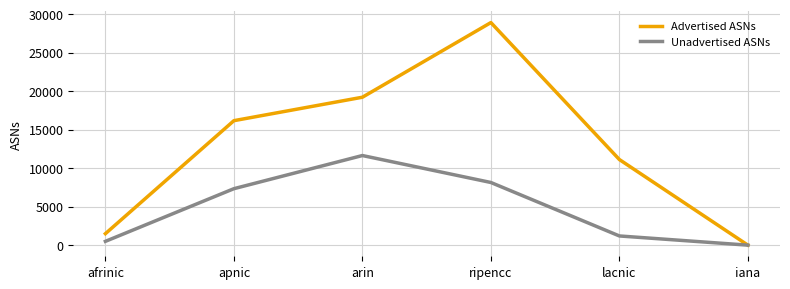

At which label is Unadvertised ASNs closest to 5819?

apnic